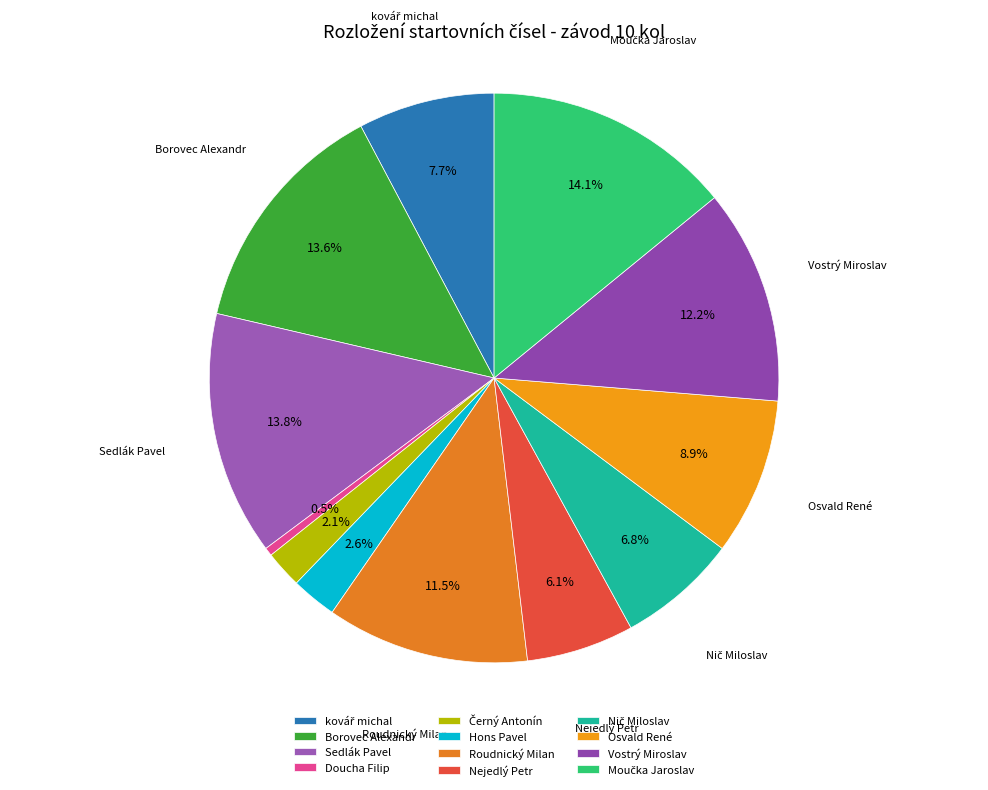

Count the number of slices in the pie.

12